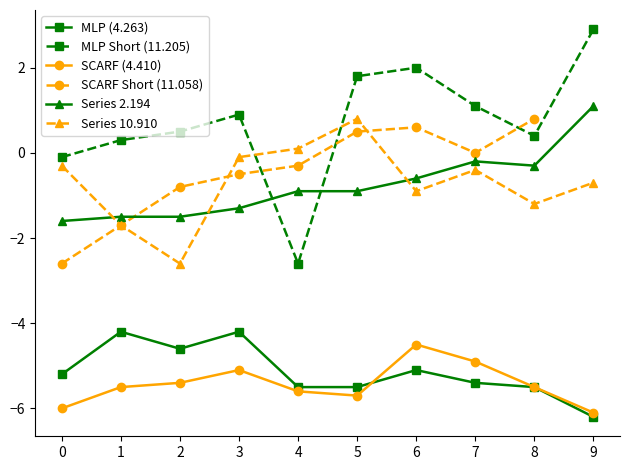

Is the value of SCARF Short (11.058) at 6 greater than the value of Series 10.910 at 9?

Yes